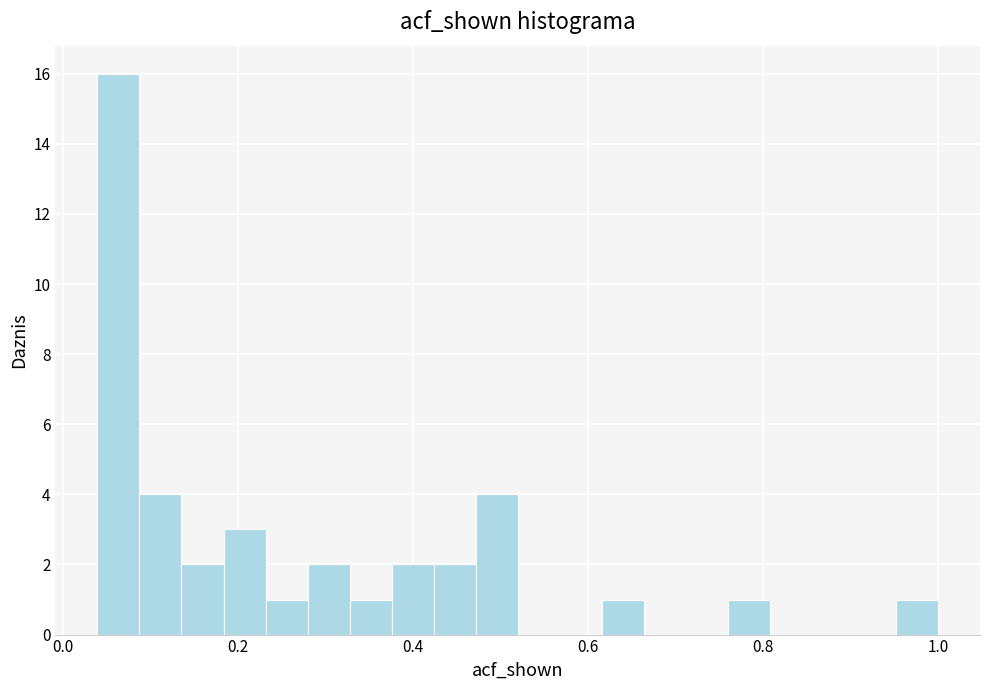

Around what value on the x-axis is the tallest bar? Give the approximate position of its centre, as read against the axis.

0.06